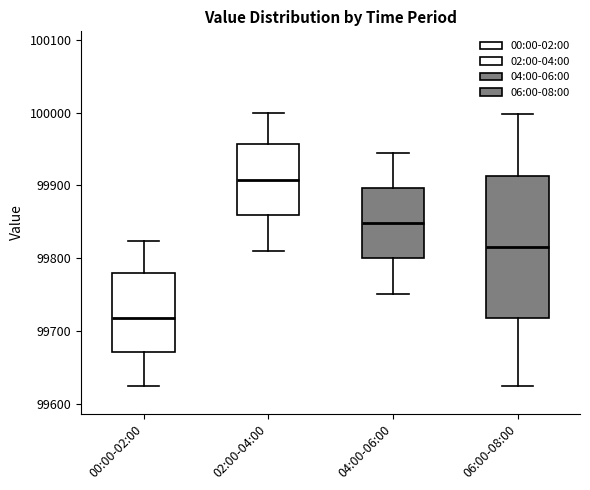

Where is the lower edge of the box for 00:00-02:00 on the y-axis? The values are not printed on the chart, so give them approximately, as read against the axis.

99670